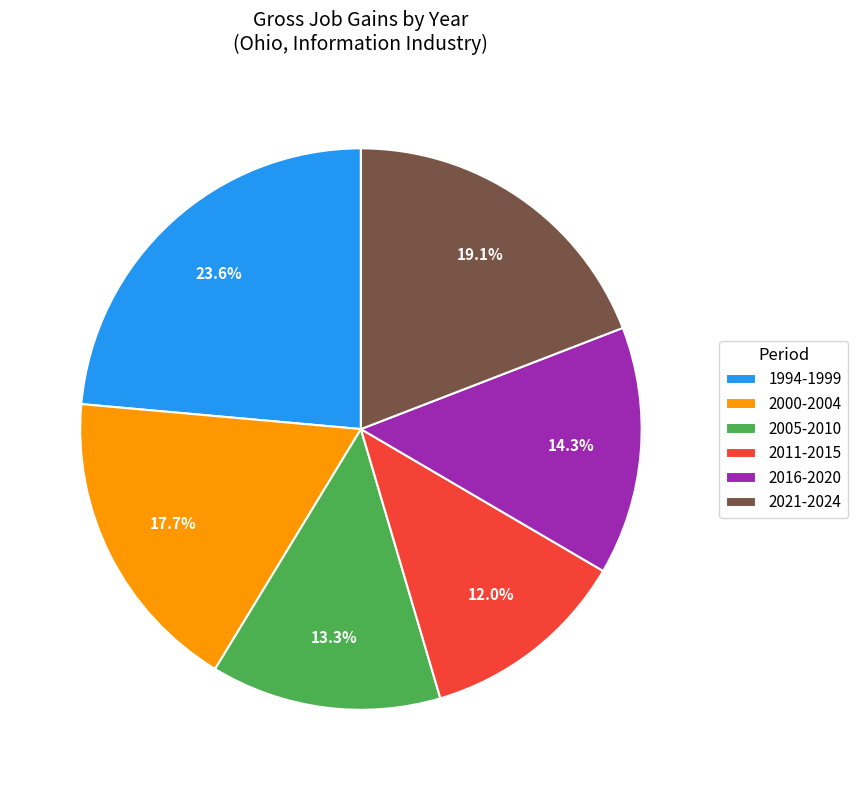

Which slice is the largest?

1994-1999